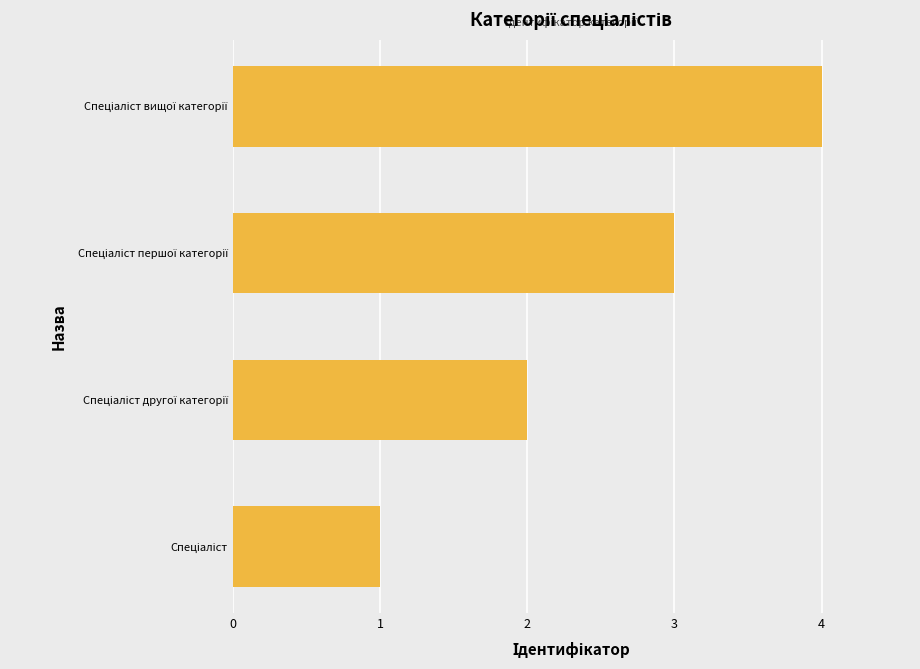

What is the maximum value shown in the chart?

4